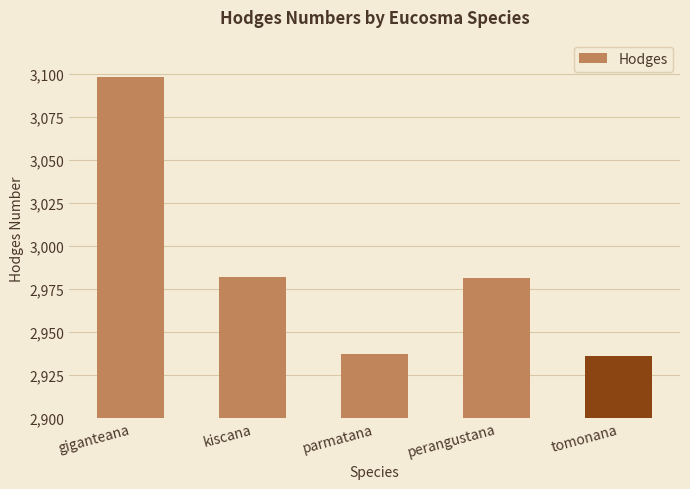

What is the sum of the values at giganteana and kiscana?

6080